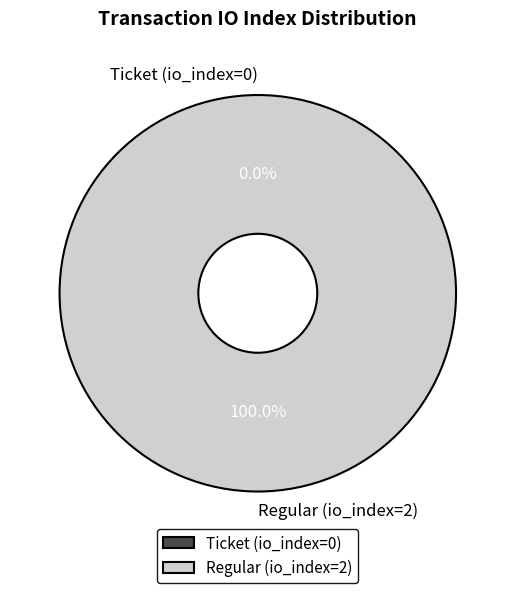

The Regular (io_index=2) slice represents 100% of the pie. True or false?

True